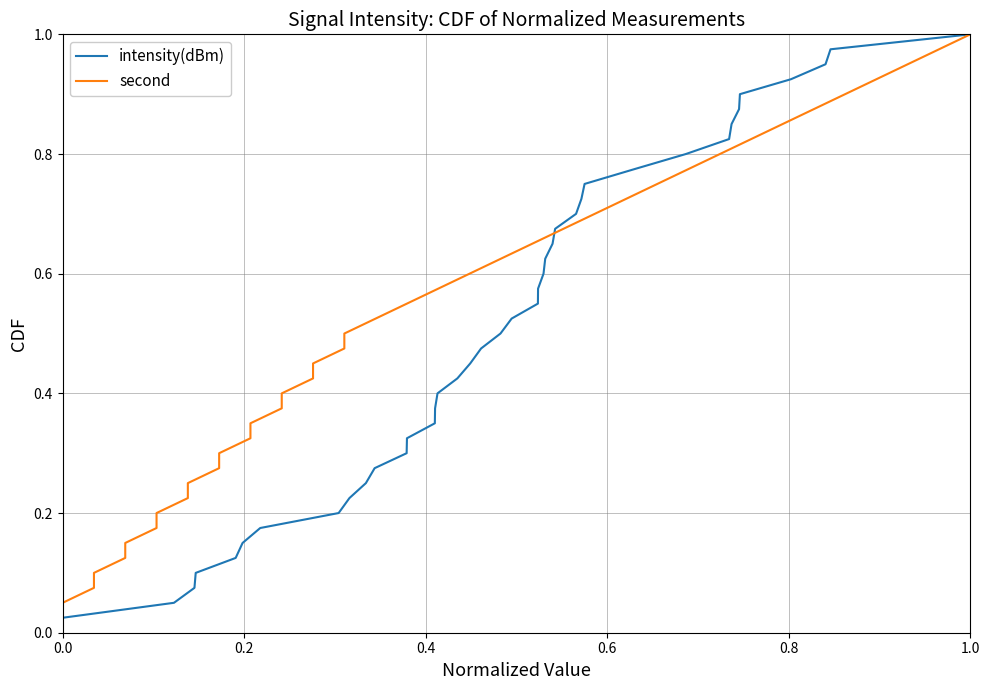

What is the sum of all second values?

20.5